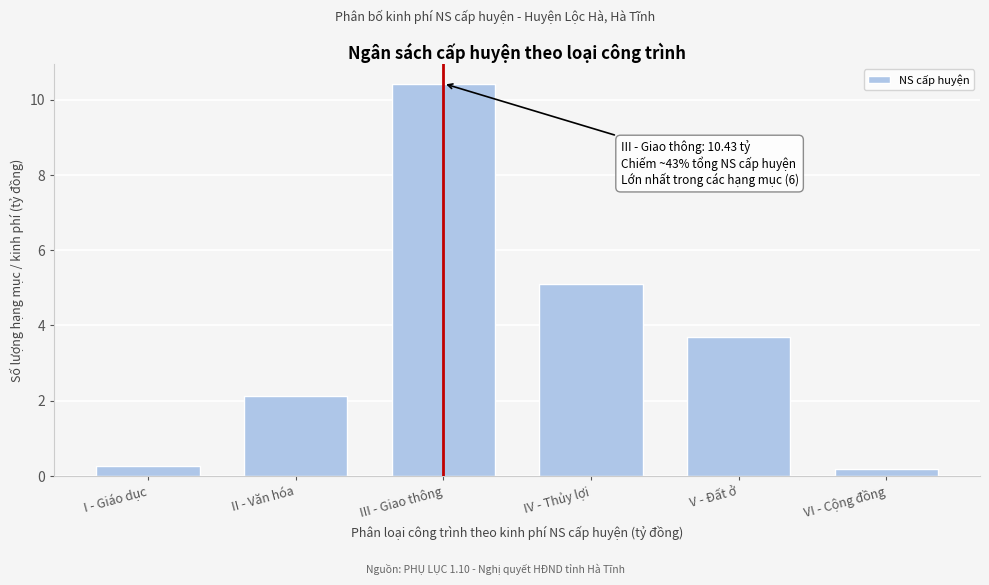

What is the maximum value shown in the chart?

10.4